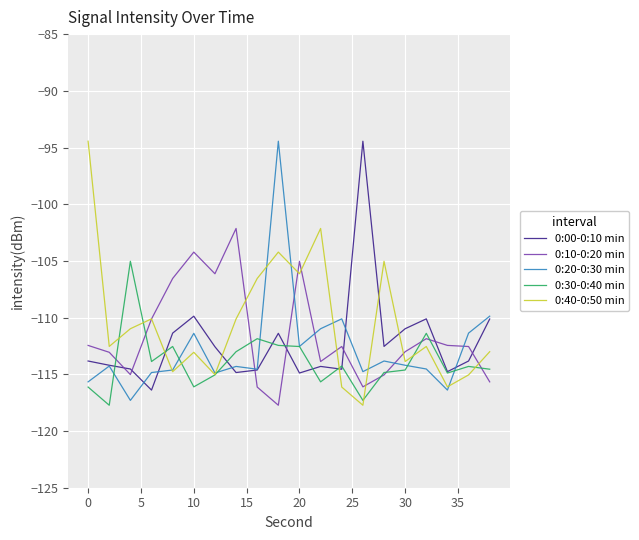

True or false: 0:00-0:10 min and 0:10-0:20 min intersect in this chart.

True